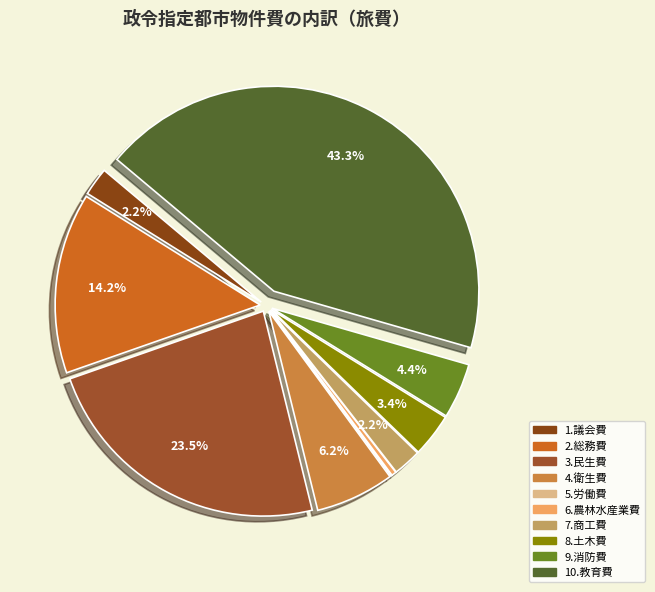

Count the number of slices in the pie.

10